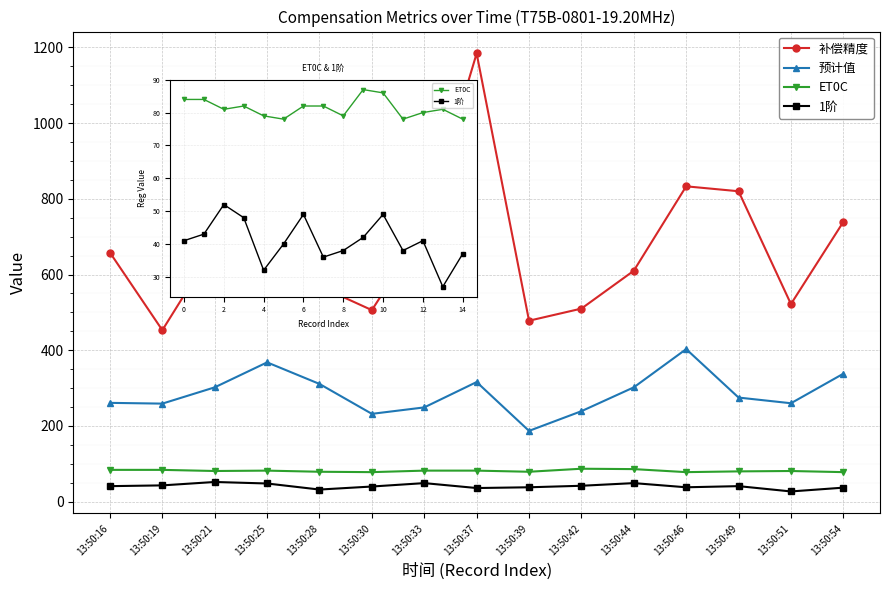

How many data points does each series have?

15